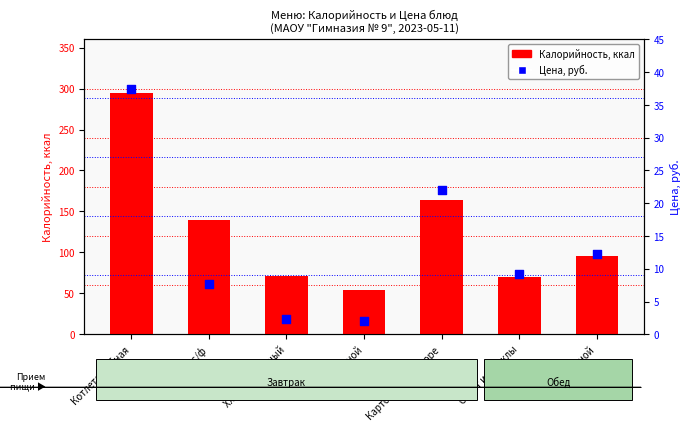

Which series has the largest Y range (max minus min)?

Калорийность